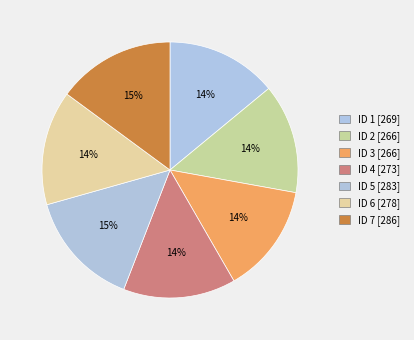

What is the change in value from ID 1 to ID 4?

+3.8